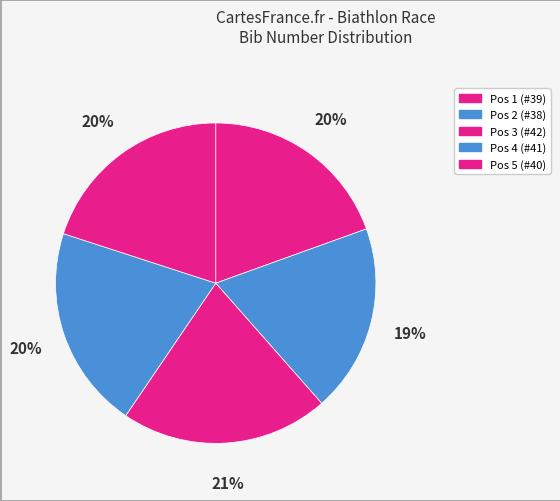

To the nearest percent, what is the difference between the largest and smallest slice percentages?

2%